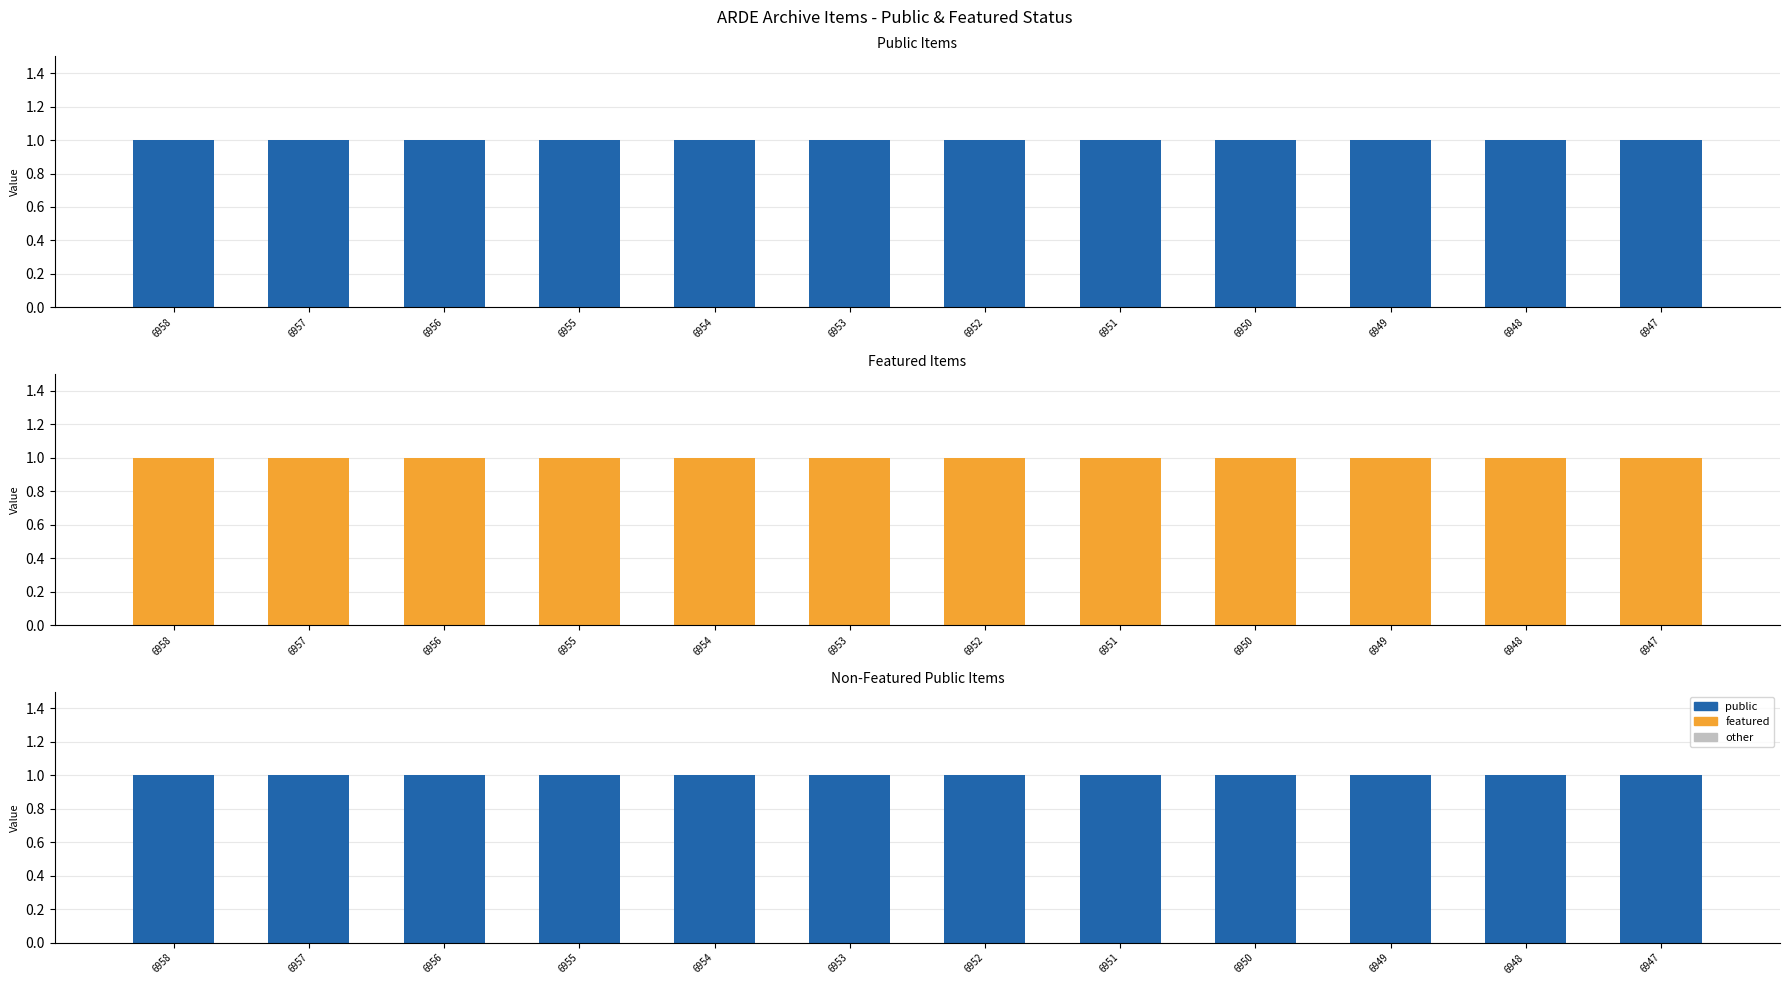

Rank the series by their maximum value, from highest to lowest.

public, featured, other